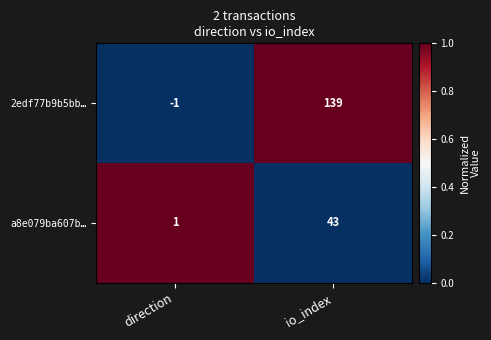

What is the difference between the a8e079ba607b… values at io_index and direction?

42